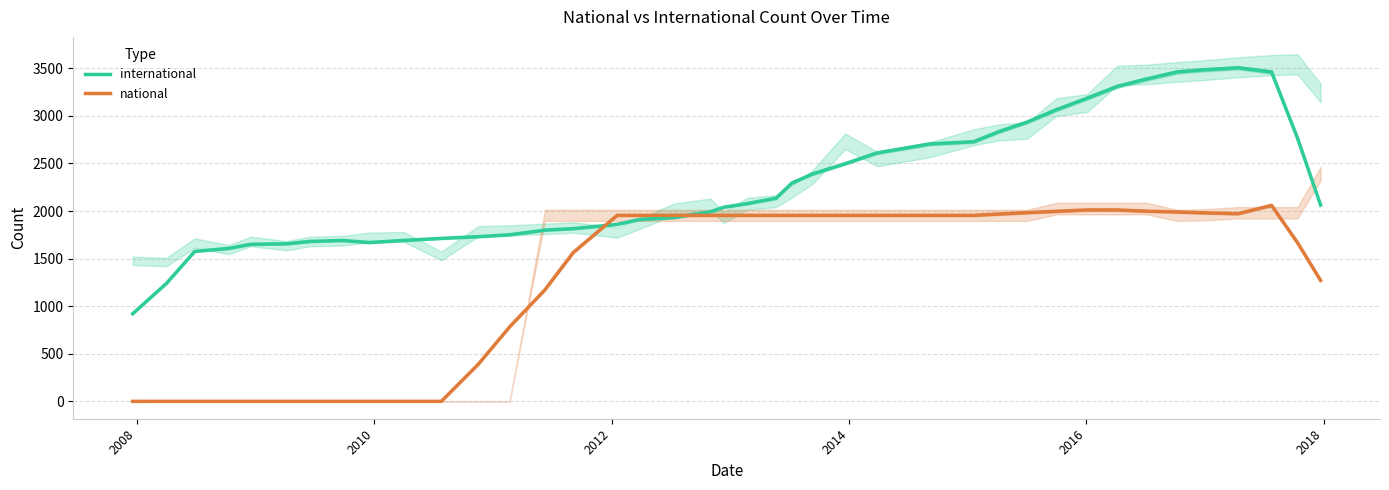

What is the maximum value shown in the chart?

3505.0